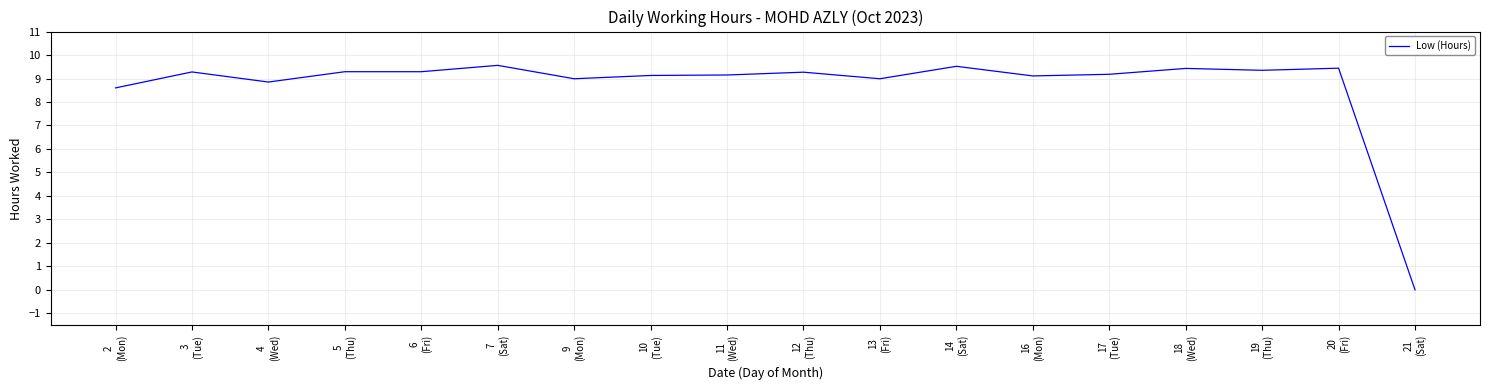

What is the sum of all values?

156.4